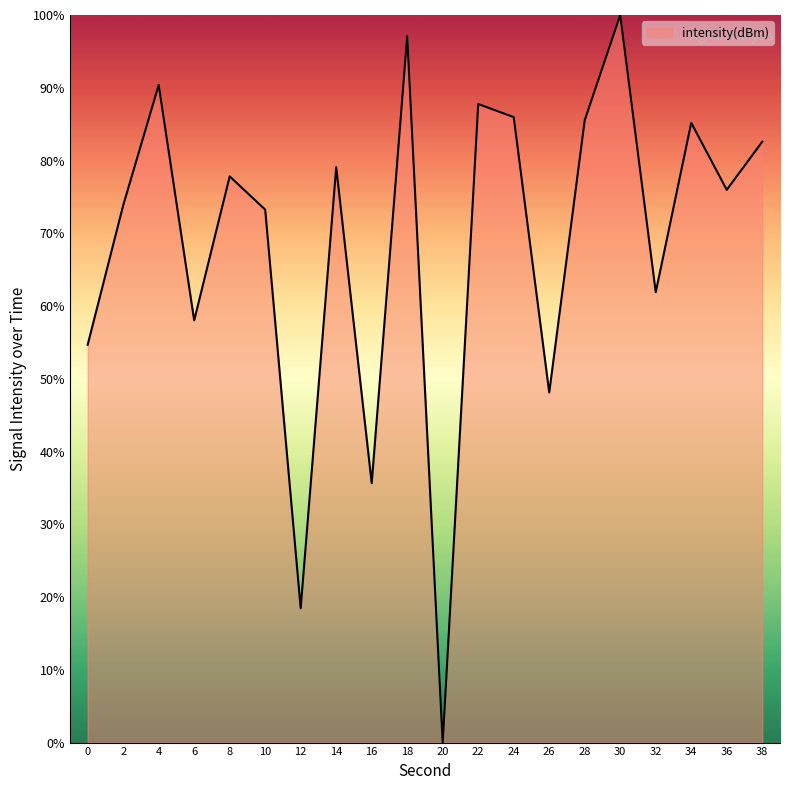

Between 28 and 30, which is larger?

30